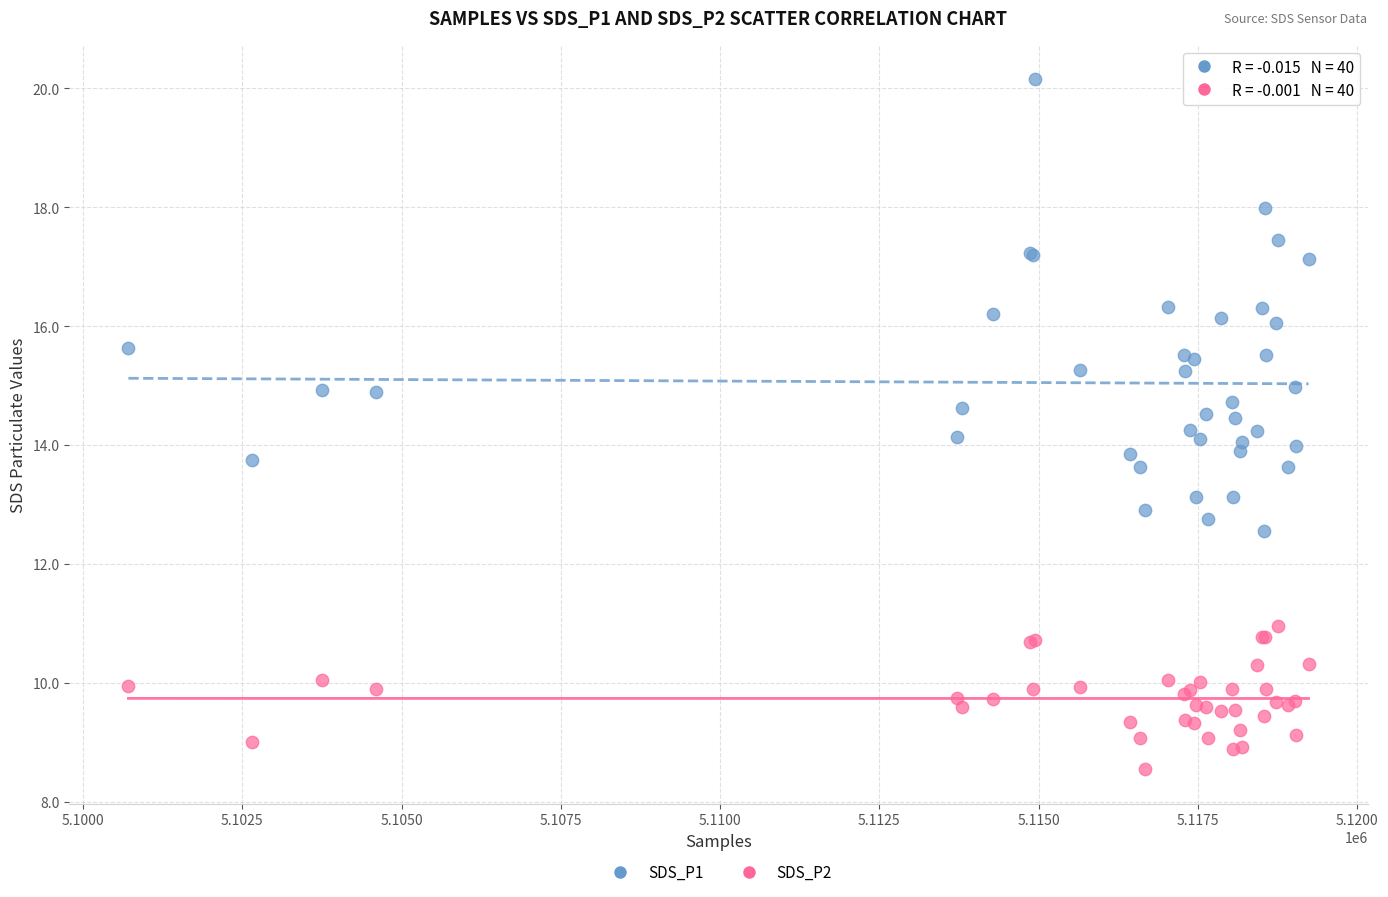

Which series reaches the maximum Y coordinate?

SDS_P1